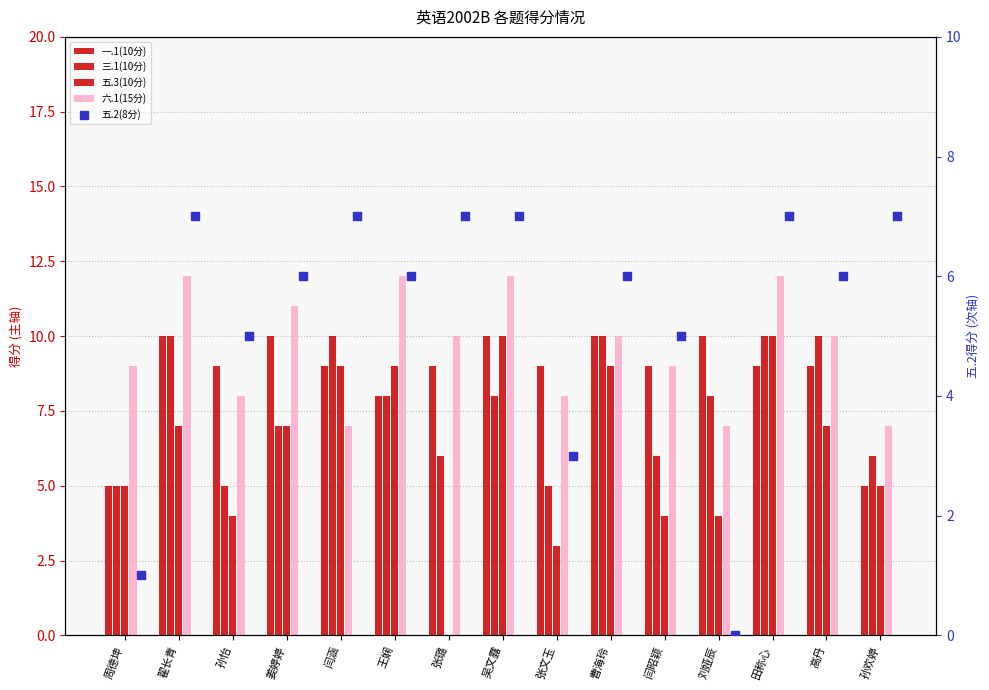

Which series has the largest total across all categories?

六.1(15分)